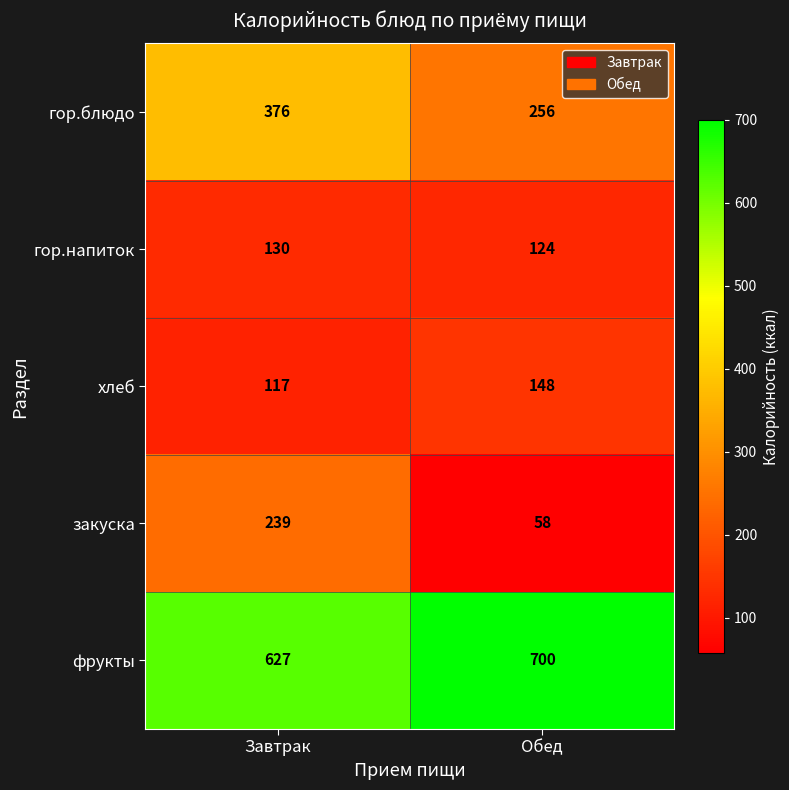

True or false: гор.напиток has a value of 211 at Обед.

False